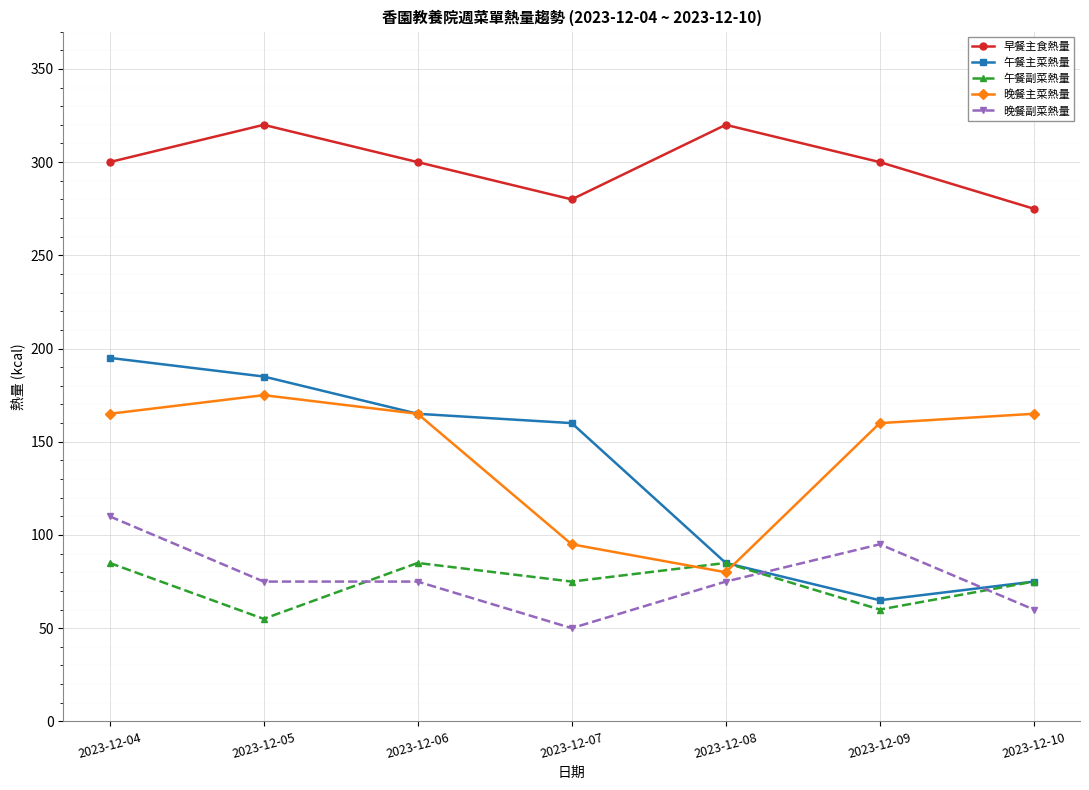

Reading left to right, what are all the values shown in this chart?

早餐主食熱量: 2023-12-04=300	2023-12-05=320	2023-12-06=300	2023-12-07=280	2023-12-08=320	2023-12-09=300	2023-12-10=275
午餐主菜熱量: 2023-12-04=195	2023-12-05=185	2023-12-06=165	2023-12-07=160	2023-12-08=85	2023-12-09=65	2023-12-10=75
午餐副菜熱量: 2023-12-04=85	2023-12-05=55	2023-12-06=85	2023-12-07=75	2023-12-08=85	2023-12-09=60	2023-12-10=75
晚餐主菜熱量: 2023-12-04=165	2023-12-05=175	2023-12-06=165	2023-12-07=95	2023-12-08=80	2023-12-09=160	2023-12-10=165
晚餐副菜熱量: 2023-12-04=110	2023-12-05=75	2023-12-06=75	2023-12-07=50	2023-12-08=75	2023-12-09=95	2023-12-10=60